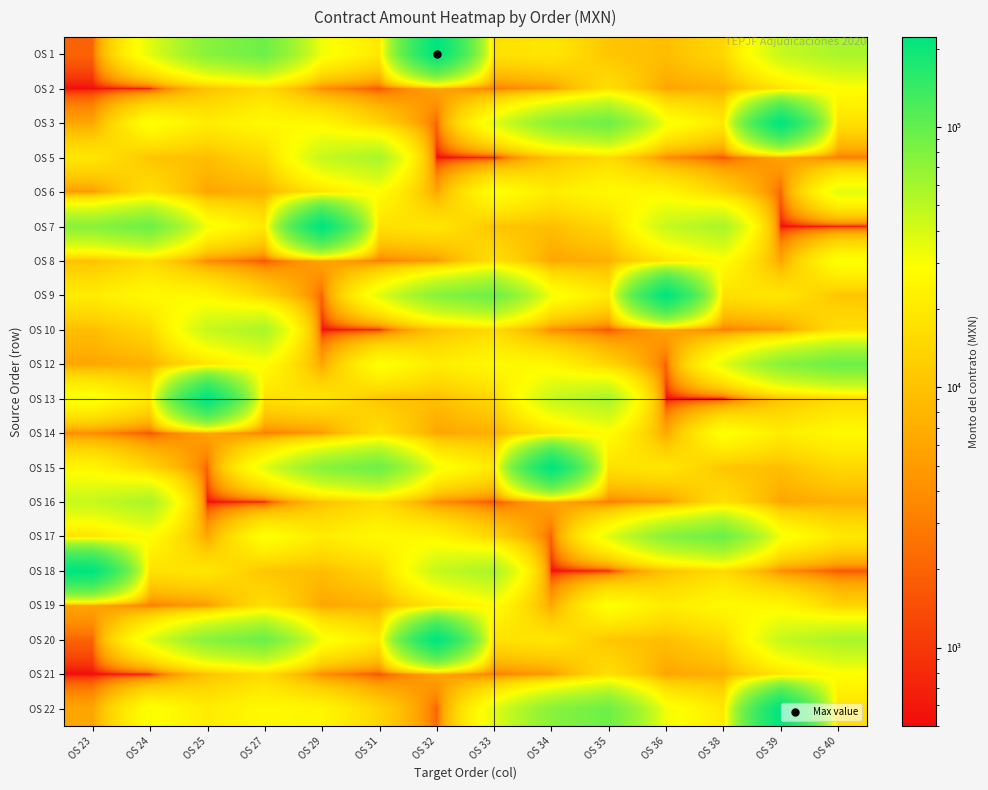

Which has a higher value, OS 25 or OS 23?

OS 25